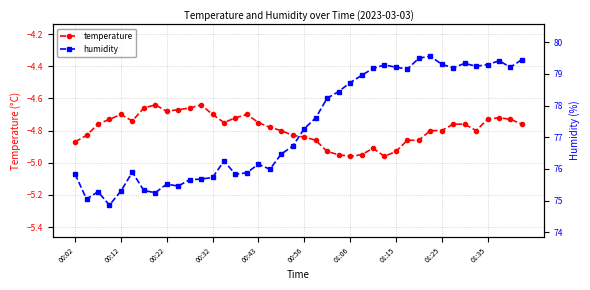

Is this an area chart (filled region under the line)?

No